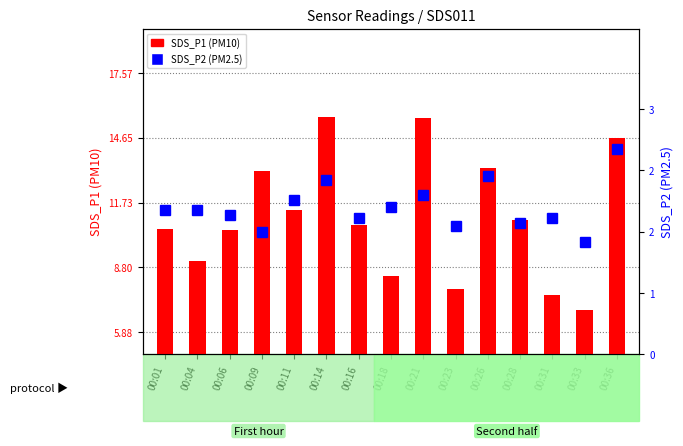

What are all the series names shown in the legend?

SDS_P1 (PM10), SDS_P2 (PM2.5)